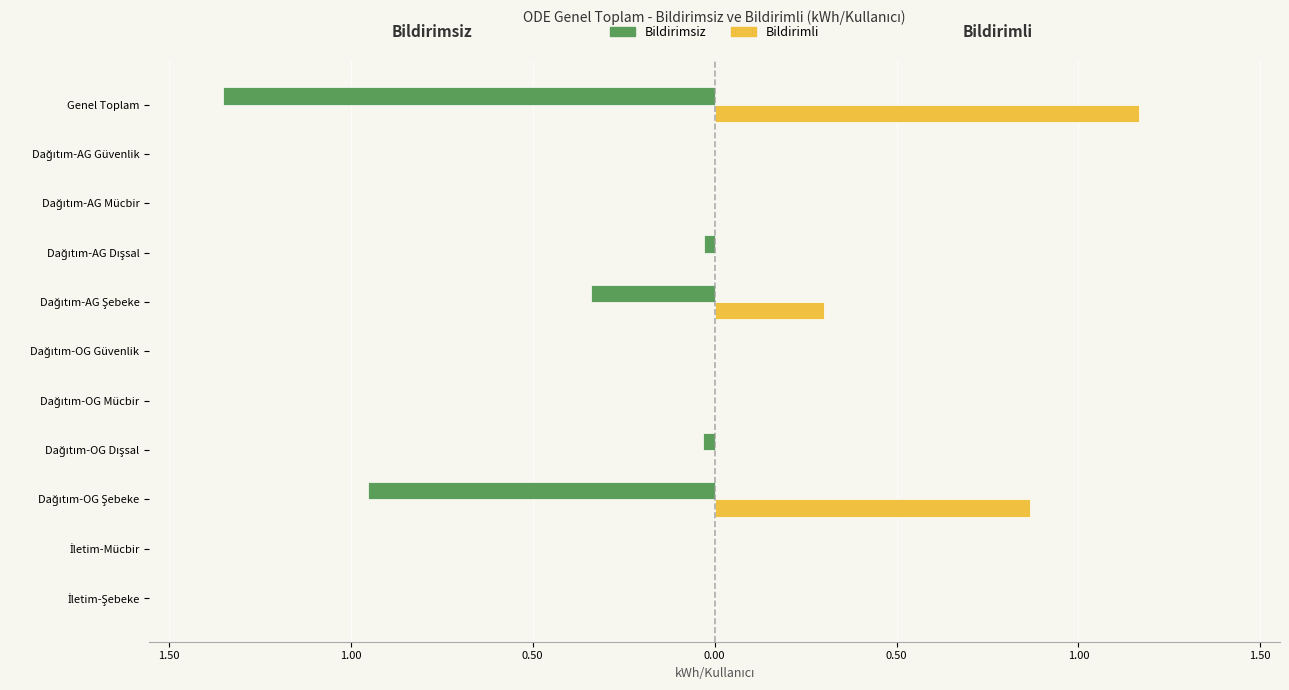

What are all the series names shown in the legend?

Bildirimsiz, Bildirimli